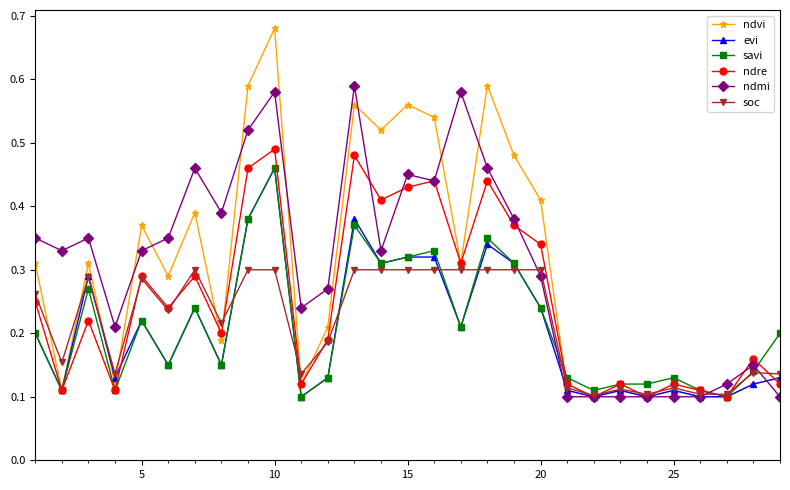

True or false: ndre has more than 2 interior local peaks.

True